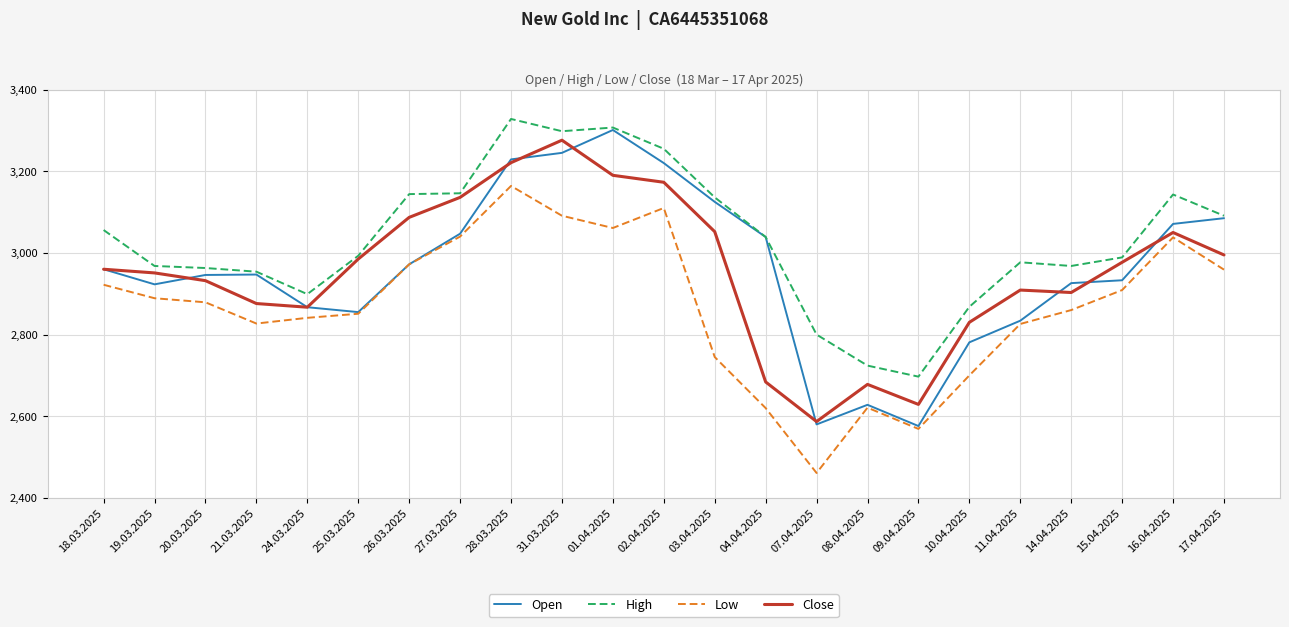

Which series has the largest range (max minus min)?

Open